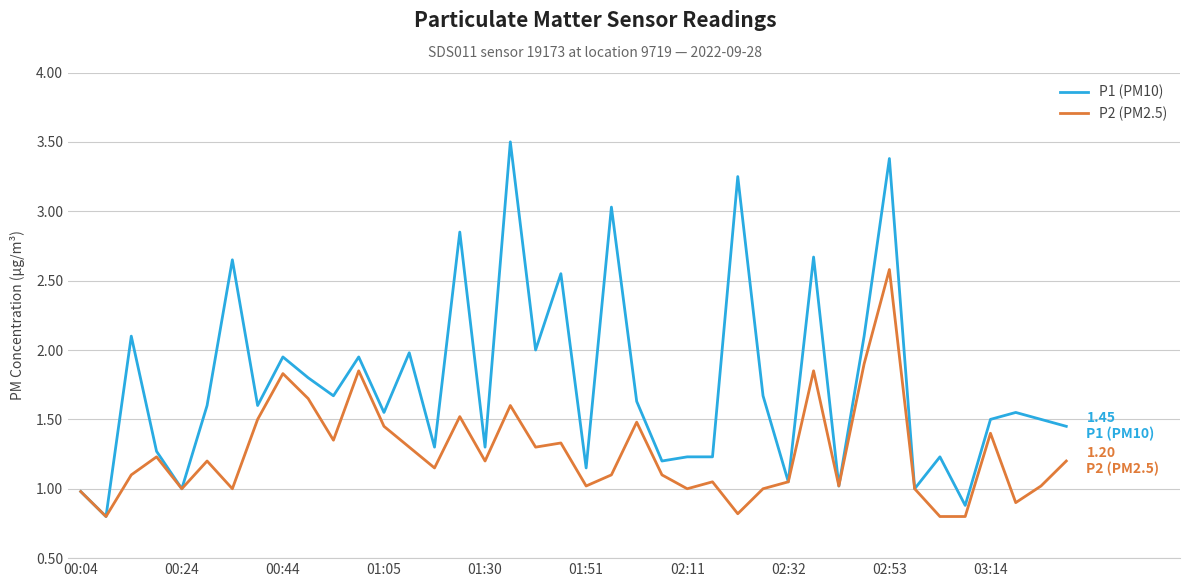

List the series in order of their overall mean, lowest first.

P2 (PM2.5), P1 (PM10)